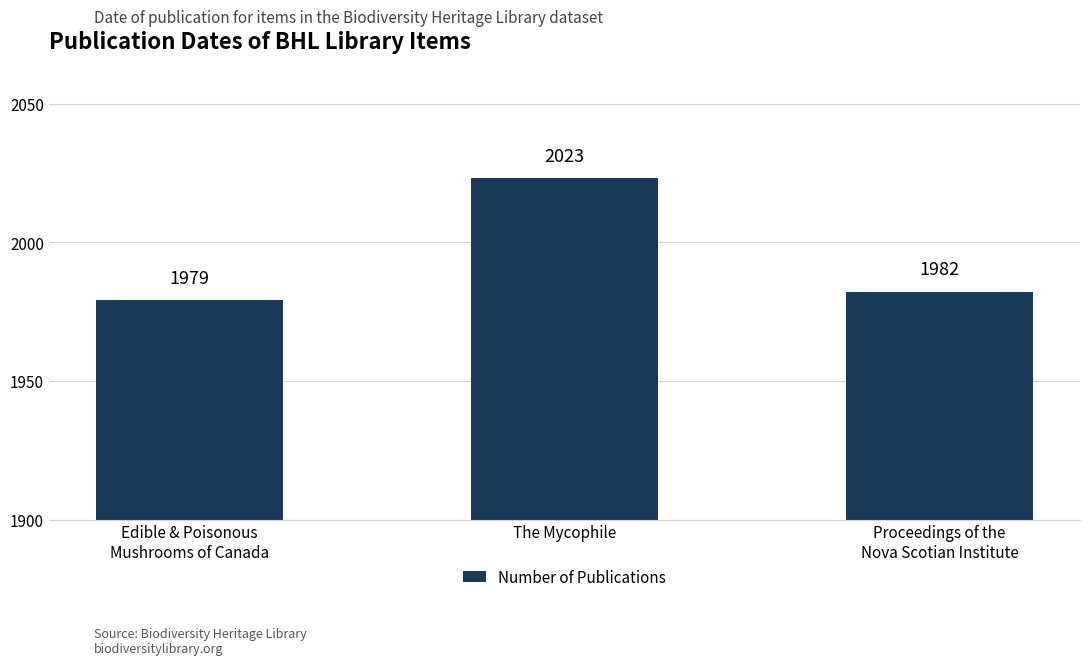

Is it true that the value at The Mycophile is 3304?

False